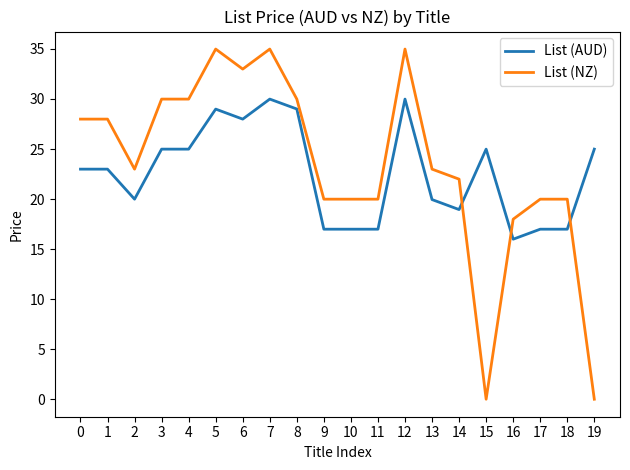

What are all the series names shown in the legend?

List (AUD), List (NZ)